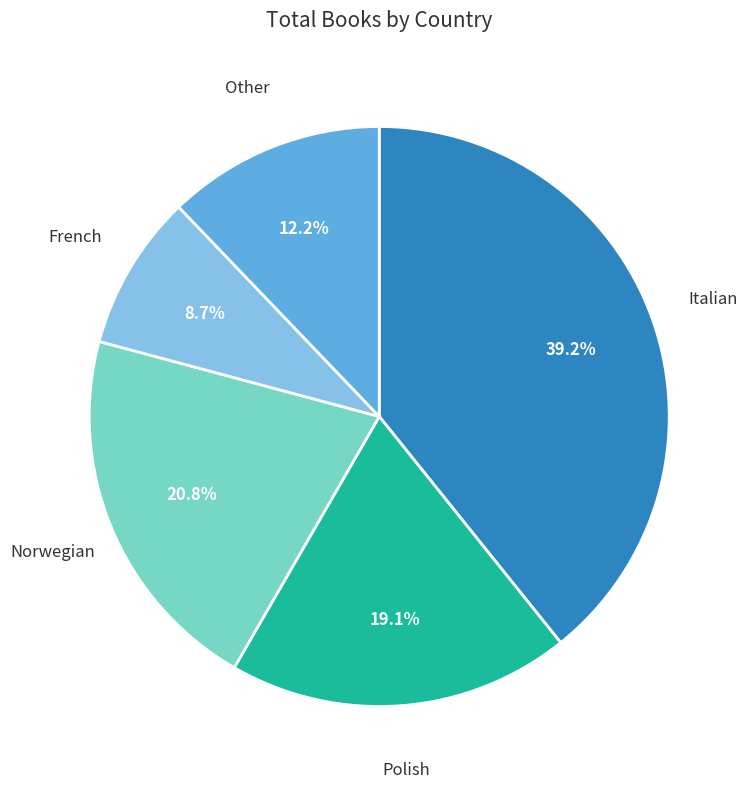

Which category has the biggest portion of the pie?

Italian